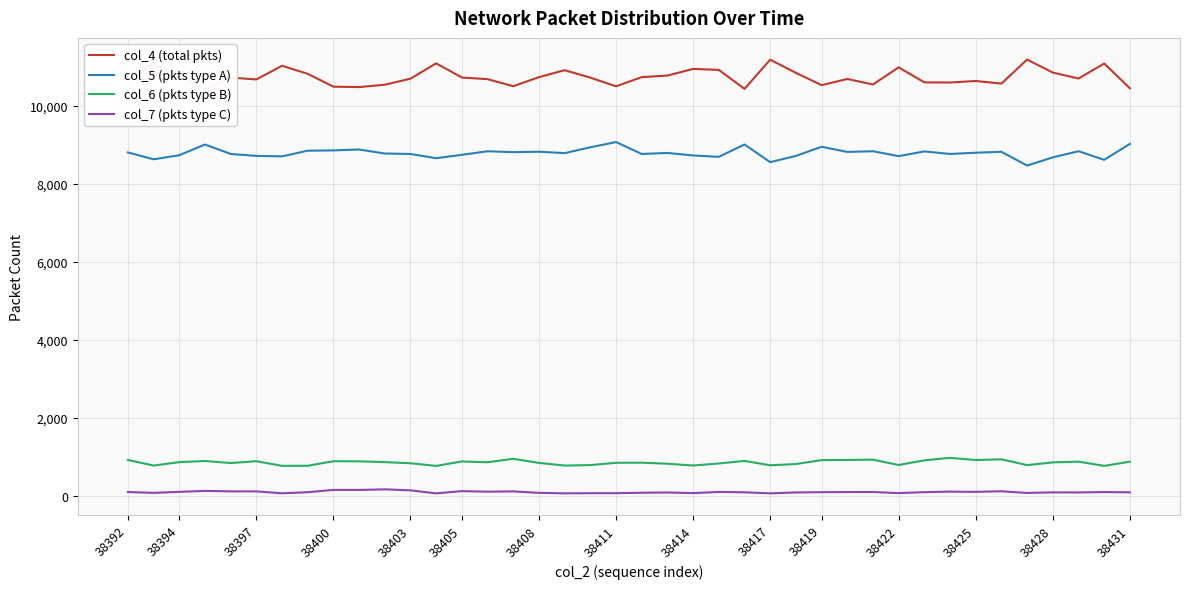

Reading right to left, list all the values displayed in this chart.

col_4 (total pkts): 10444	11079	10694	10847	11180	10565	10632	10592	10596	10981	10541	10683	10525	10840	11177	10430	10915	10942	10770	10731	10495	10717	10908	10730	10498	10678	10720	11084	10691	10536	10475	10485	10815	11021	10671	10719	10410	10772	11085	10630
col_5 (pkts type A): 9020	8611	8832	8675	8464	8817	8794	8762	8827	8706	8832	8814	8945	8712	8552	9005	8688	8723	8788	8761	9067	8932	8783	8819	8808	8831	8740	8653	8761	8773	8876	8853	8845	8700	8712	8762	9004	8729	8625	8801
col_6 (pkts type B): 877	770	878	859	789	939	919	975	912	792	929	922	917	817	785	897	831	779	825	851	849	790	778	846	951	862	883	769	837	866	886	889	772	771	889	843	895	866	778	922
col_7 (pkts type C): 92	99	89	91	76	119	104	110	96	72	100	99	96	89	66	93	102	72	88	81	70	70	66	79	116	108	123	66	142	169	153	154	95	67	116	116	129	104	78	100